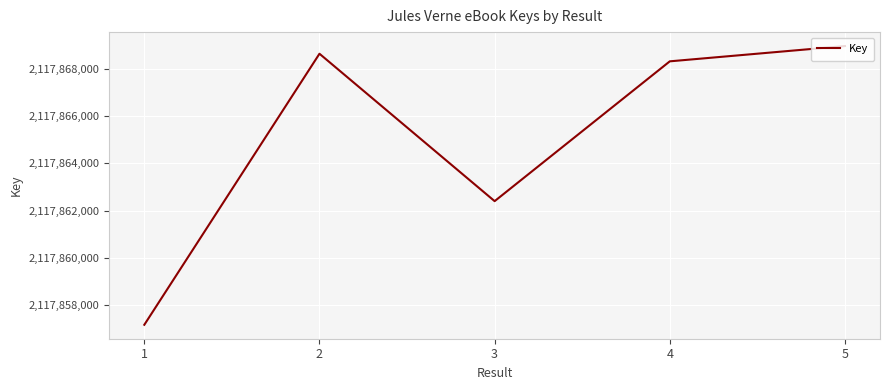

Where does the data first go above 2117868325?

2